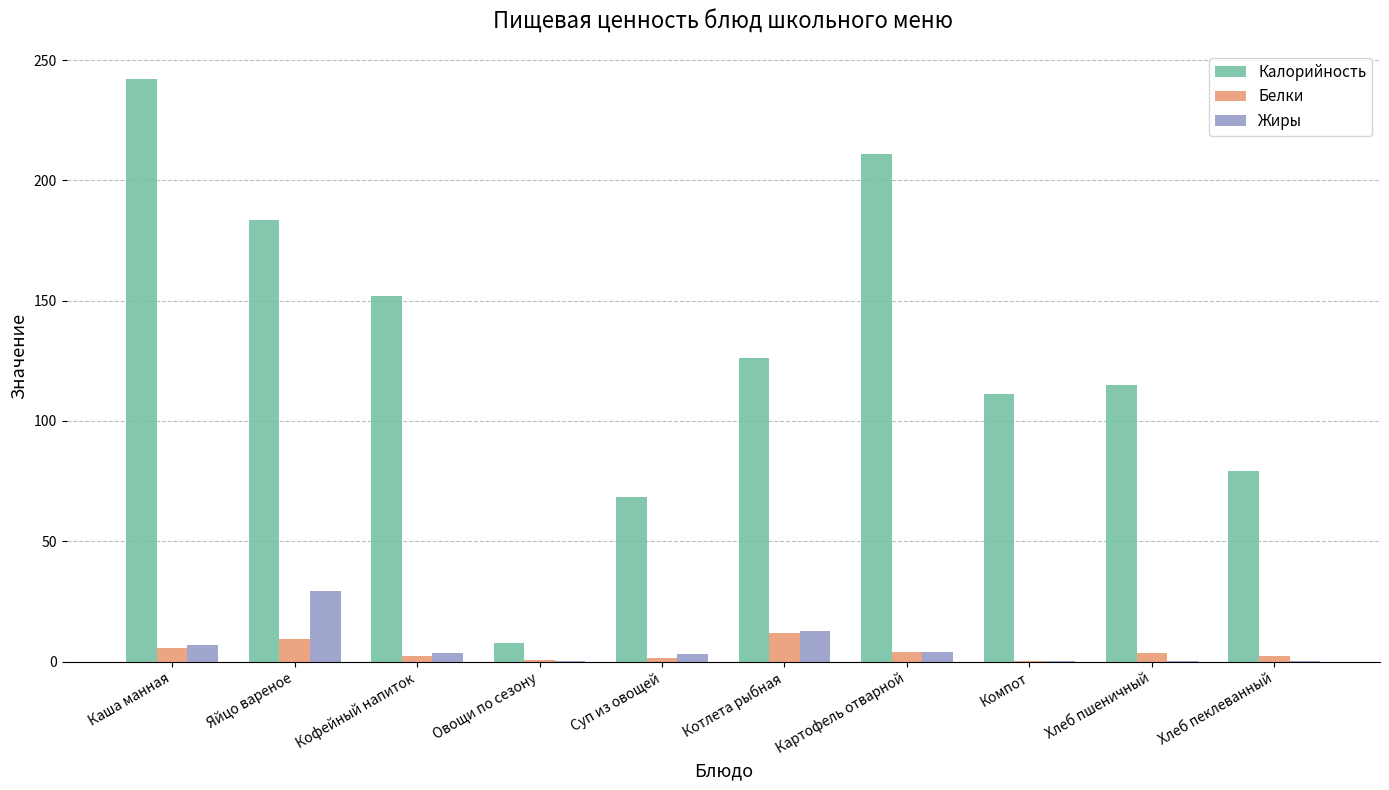

Is it true that Калорийность equals 140.1 at Хлеб пеклеванный?

False